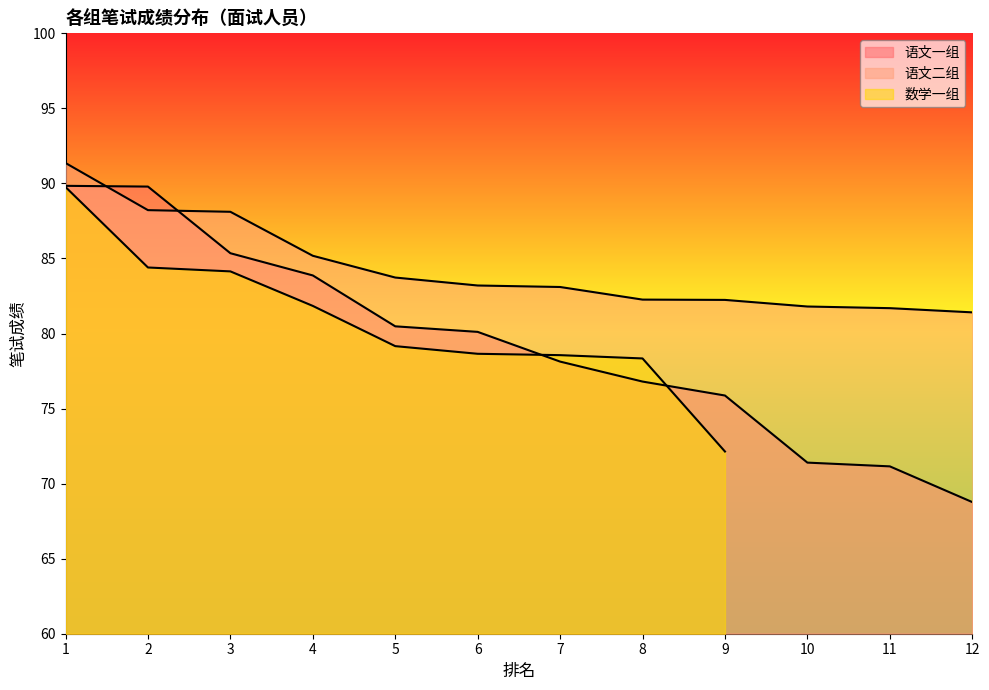

Which series ends up on top after the final intersection of 语文一组 and 语文二组?

语文二组